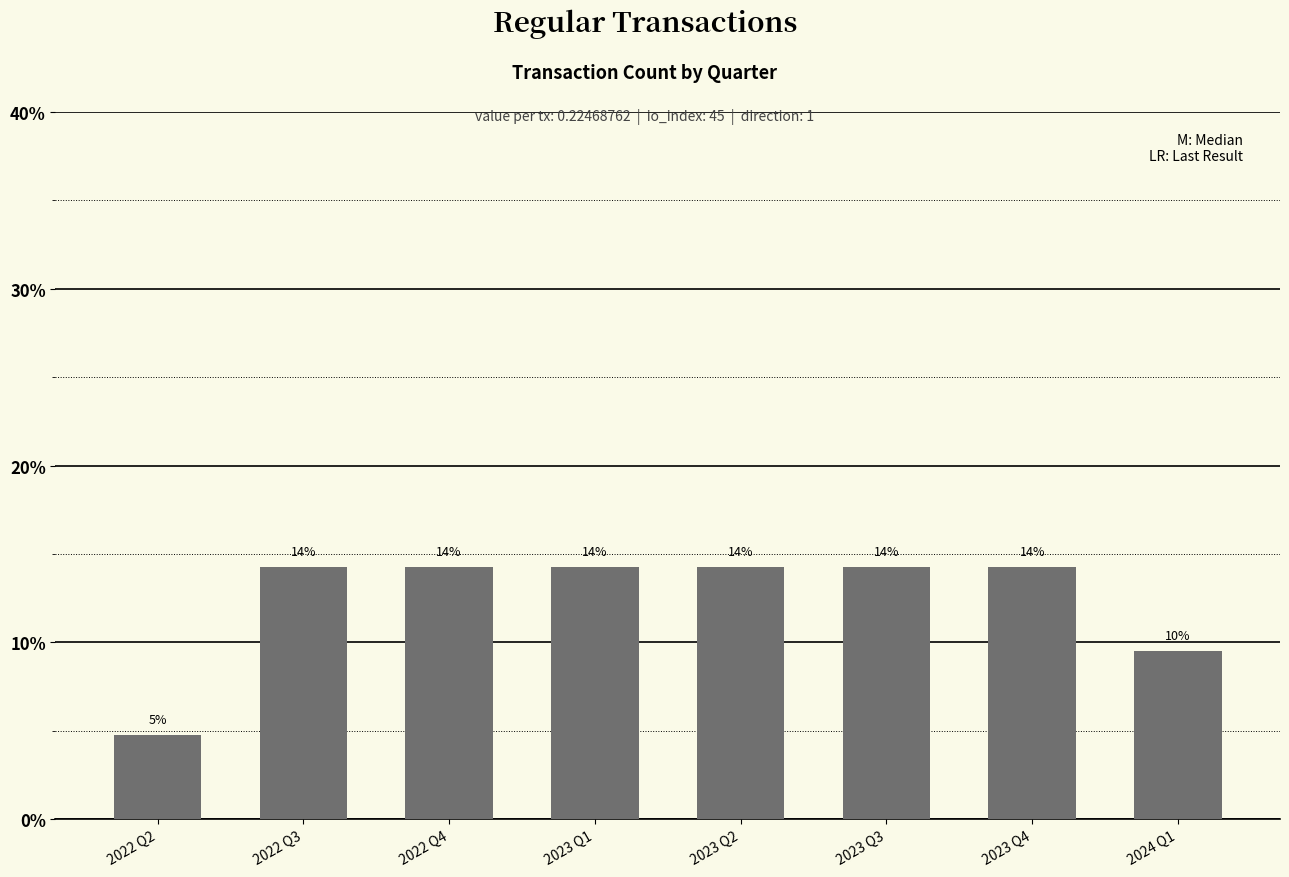

True or false: the data shows 9.3 at 2023 Q2.

False